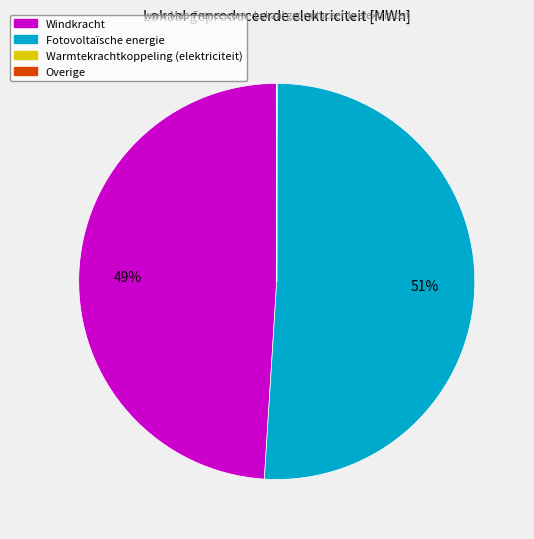

To the nearest percent, what is the difference between the largest and smallest slice percentages?

51%